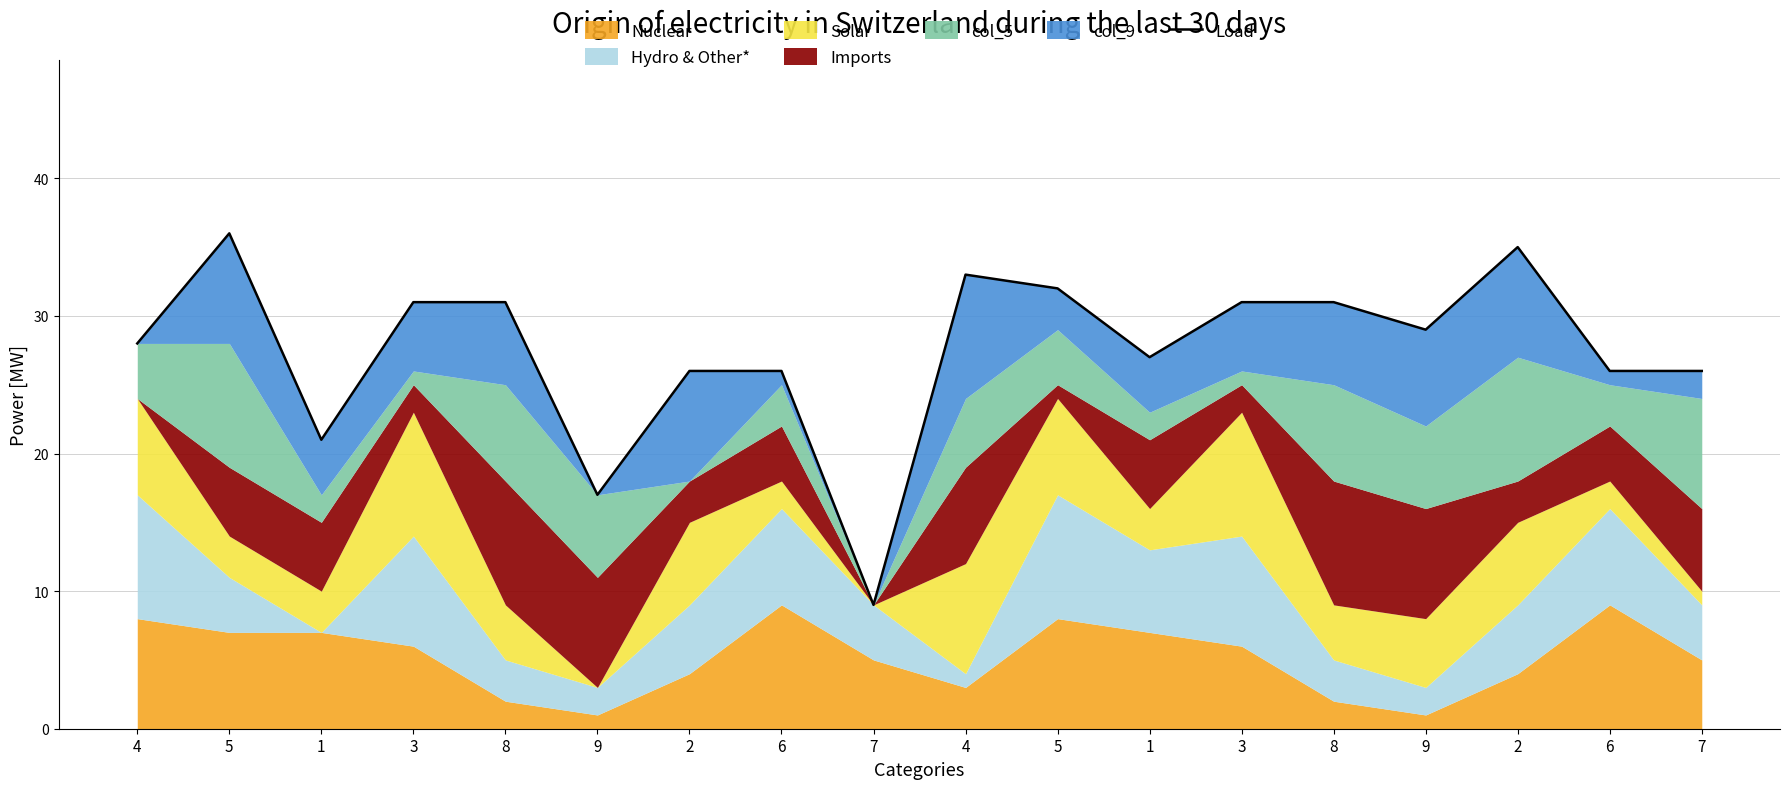

What is the smallest value displayed?

9